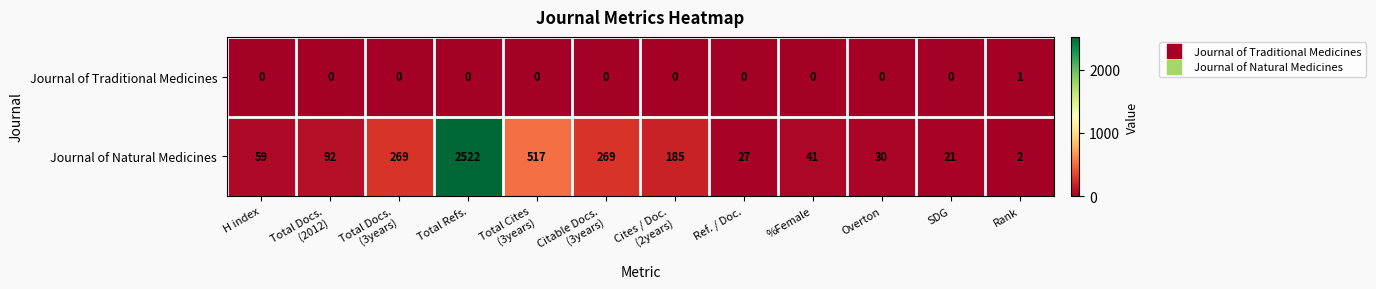

How many data points in Journal of Natural Medicines are less than 92?

6